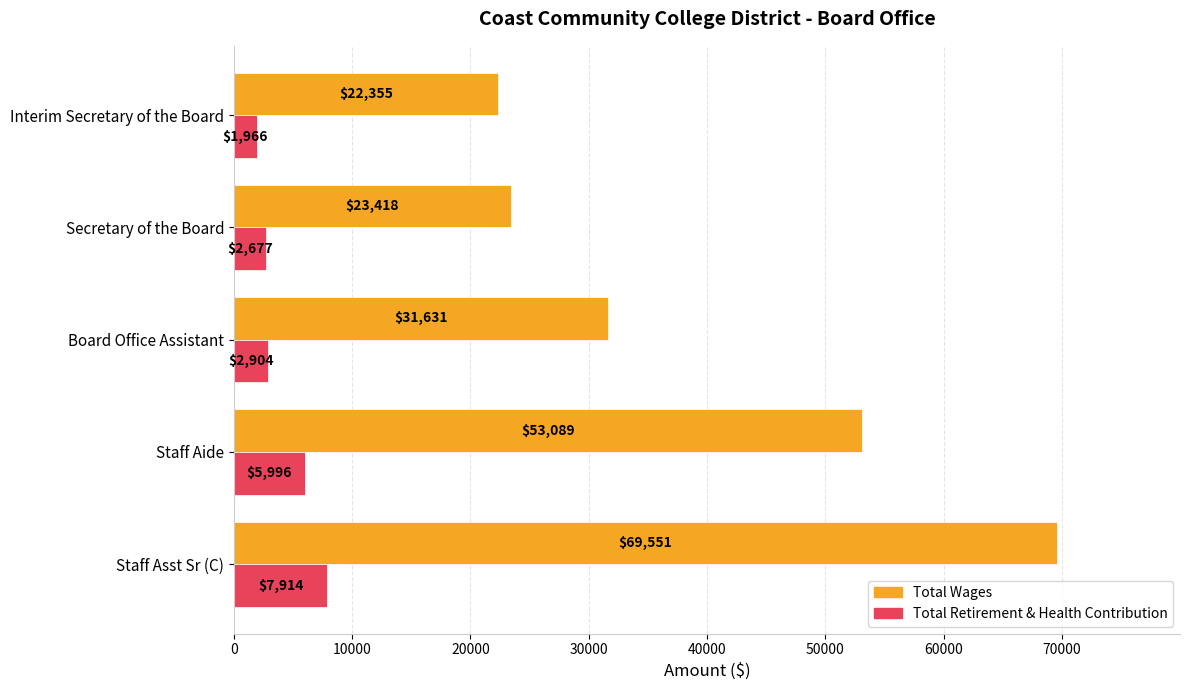

Which series has the largest range (max minus min)?

Total Wages